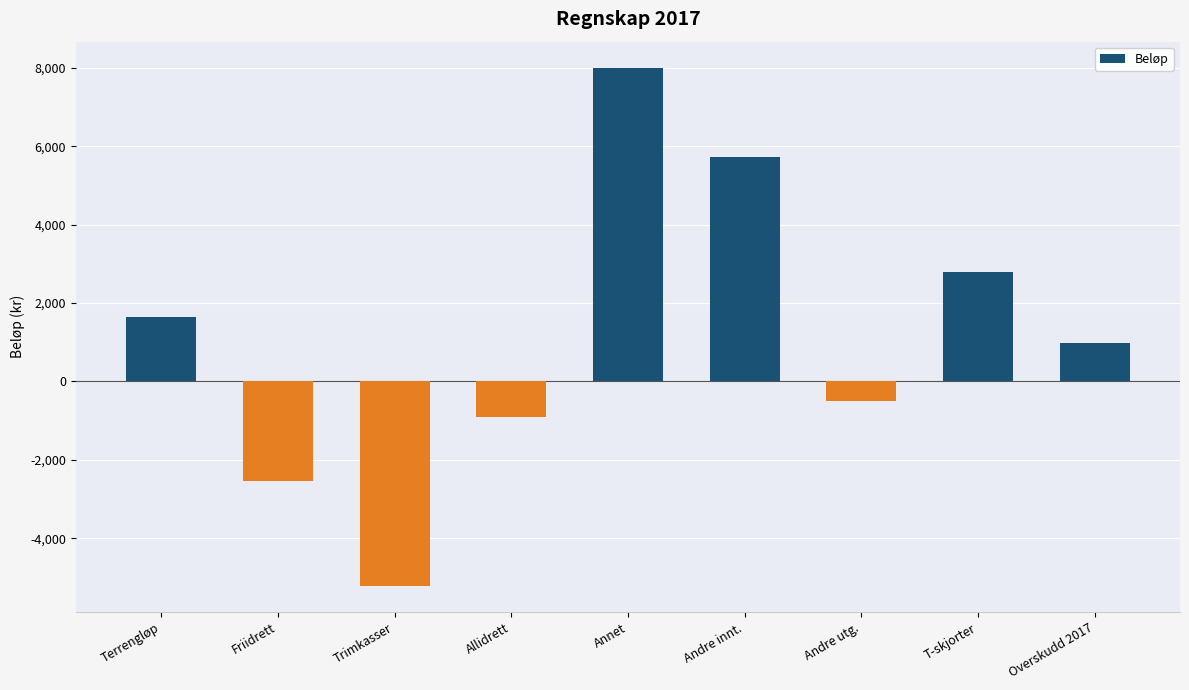

What is the average value?

1106.1